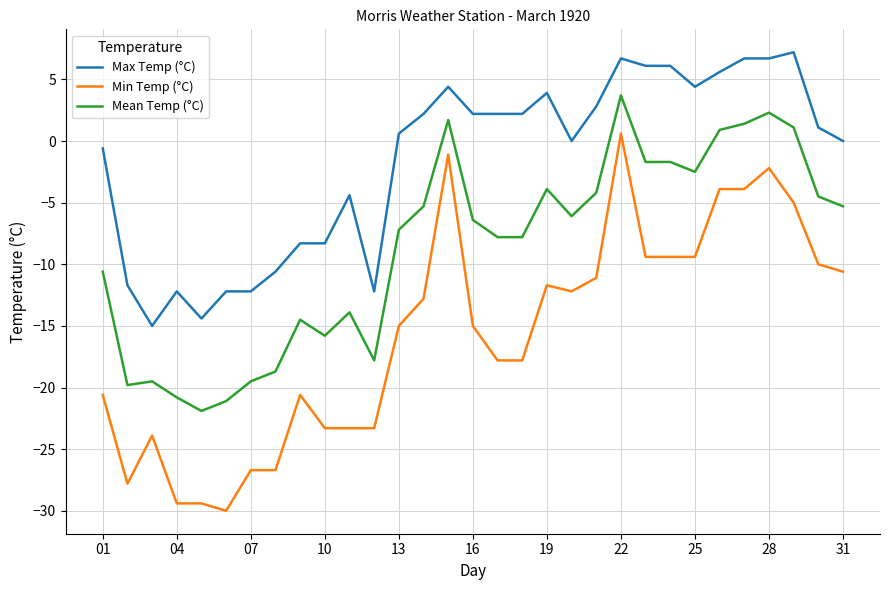

List the series in order of their peak value, lowest first.

Min Temp (°C), Mean Temp (°C), Max Temp (°C)